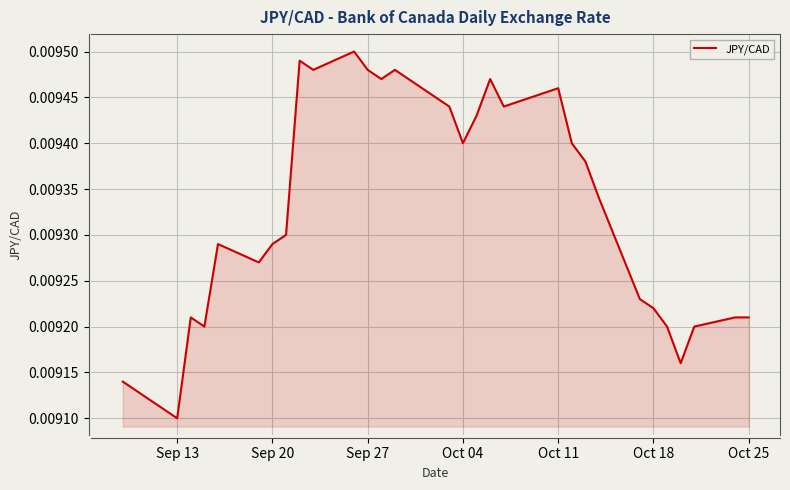

At which label is the value closest to 0?

Sep 13